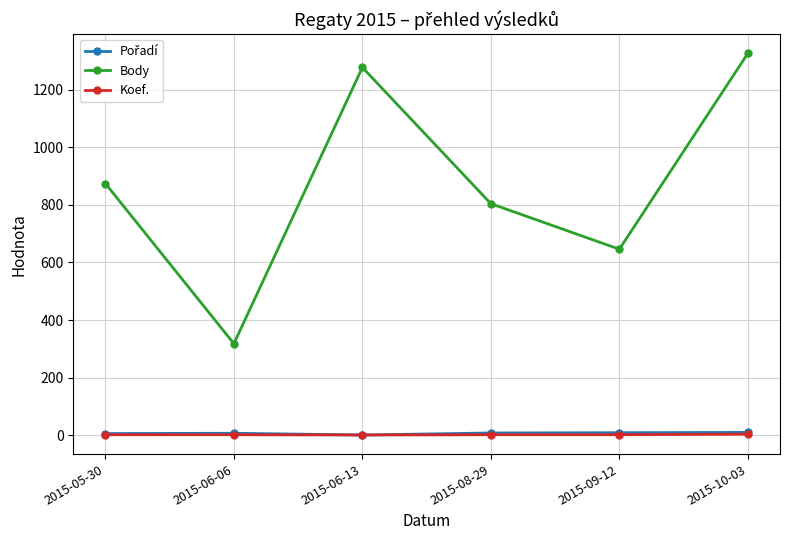

What is the label of the 3rd point from the left?

2015-06-13